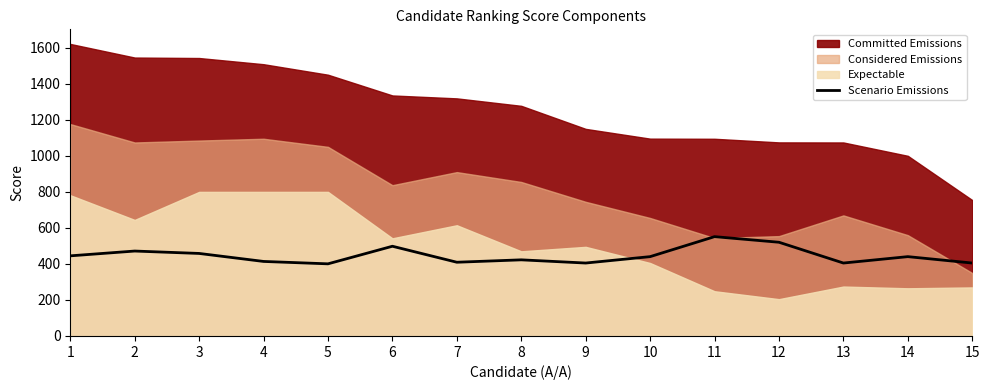

Which has a higher value, 13 or 1?

1